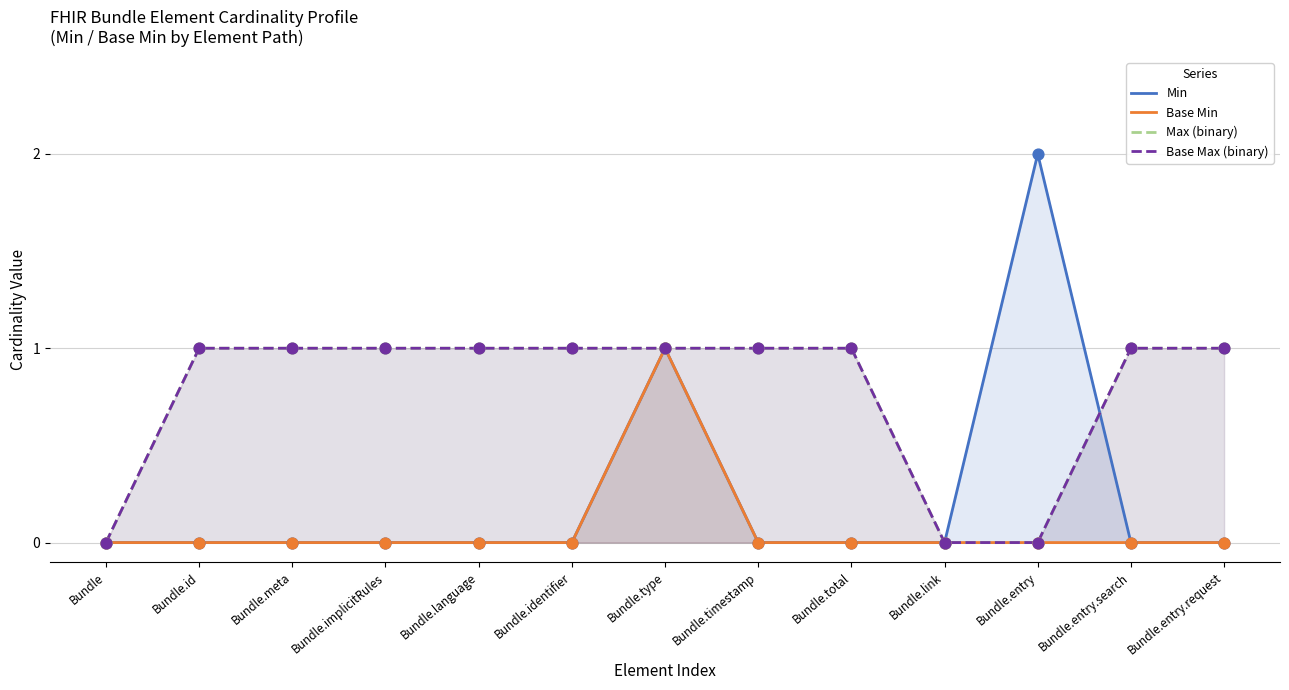

Which series contains the highest Y value?

Min